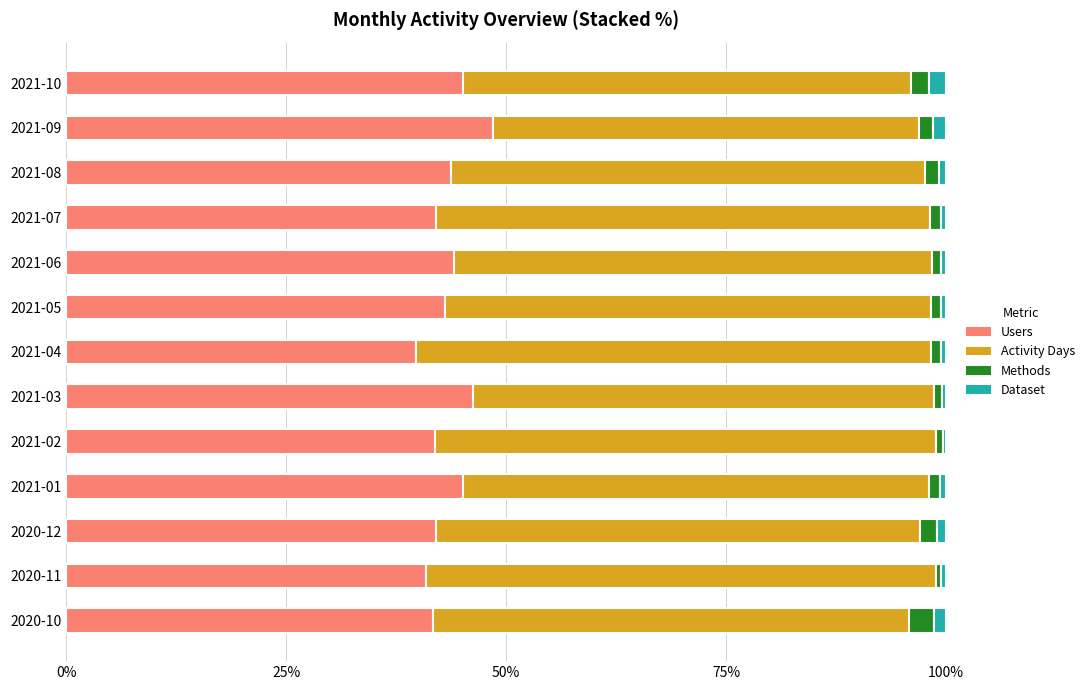

What is the lowest value of the Users series?

39.8